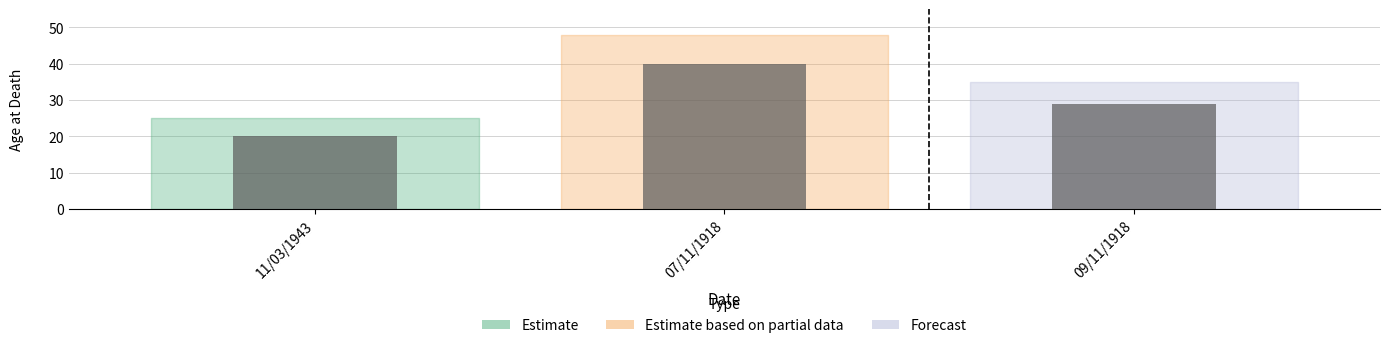

The chart shows a value of 40 at 07/11/1918. True or false?

True